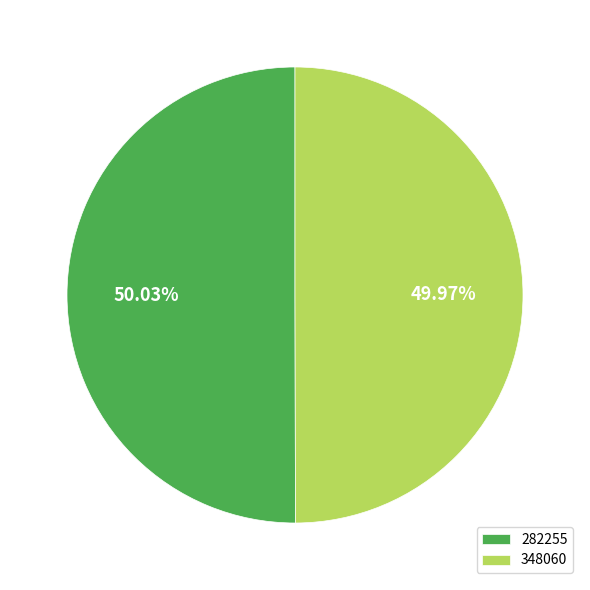

The 348060 slice represents 50% of the pie. True or false?

True